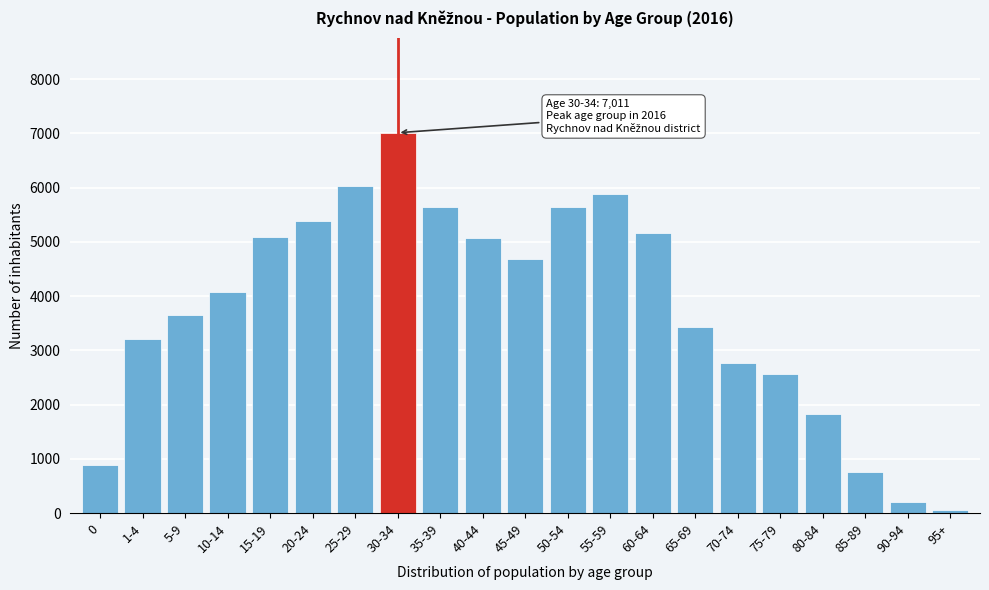

What is the sum of all values?

79042